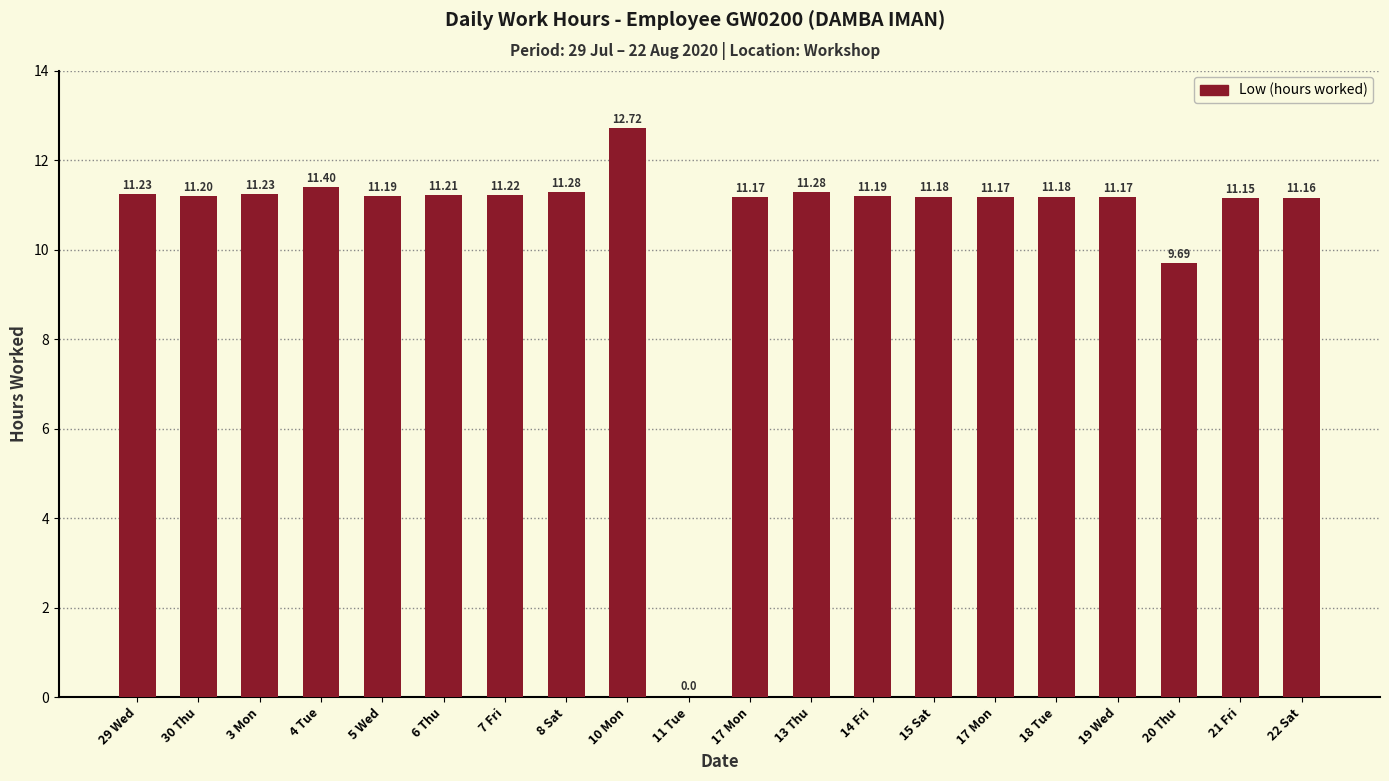

Does the chart contain stacked bars?

No